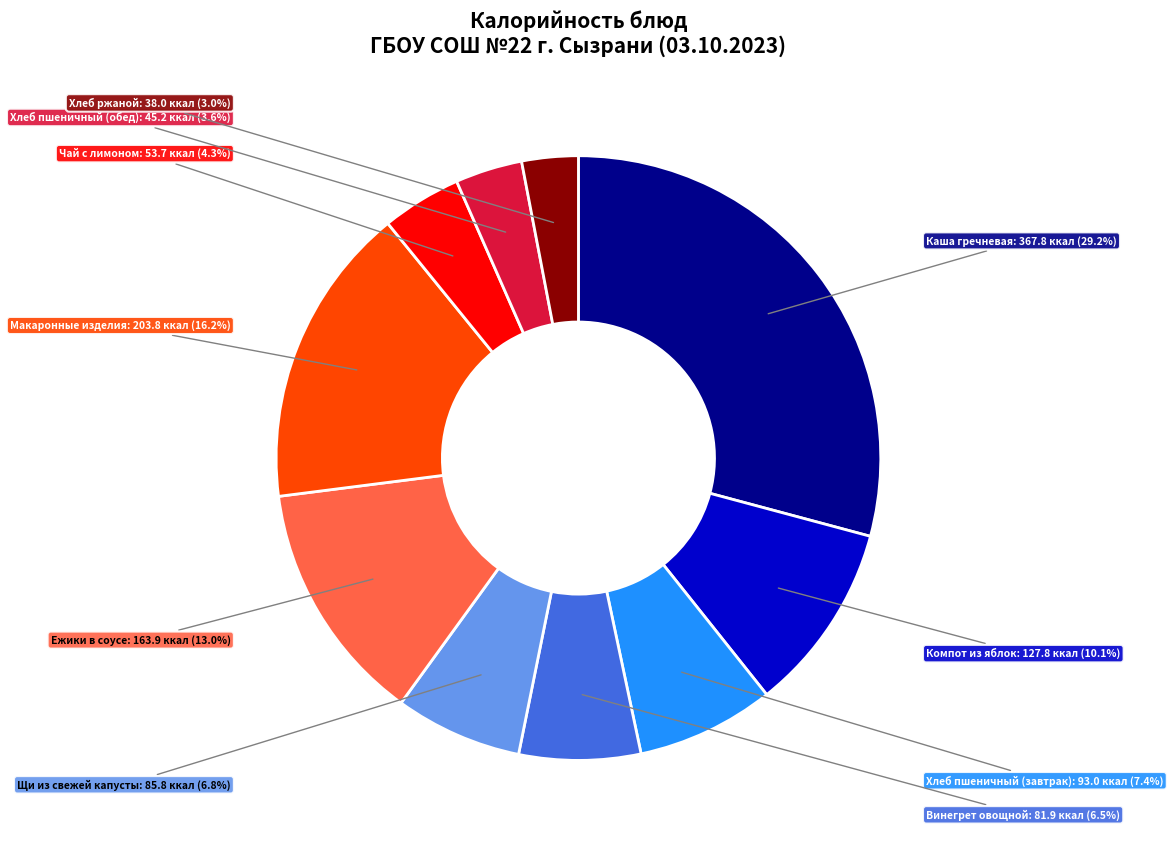

Is there a majority slice in this chart?

No